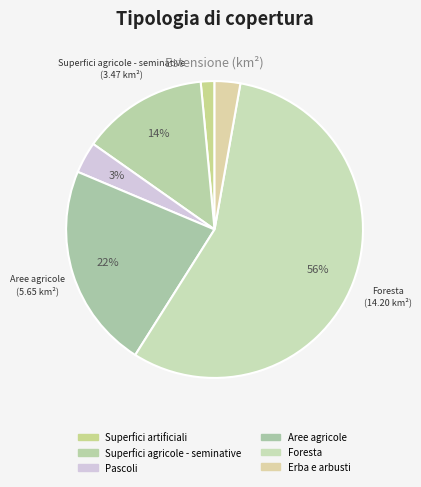

How many slices are in this pie chart?

6